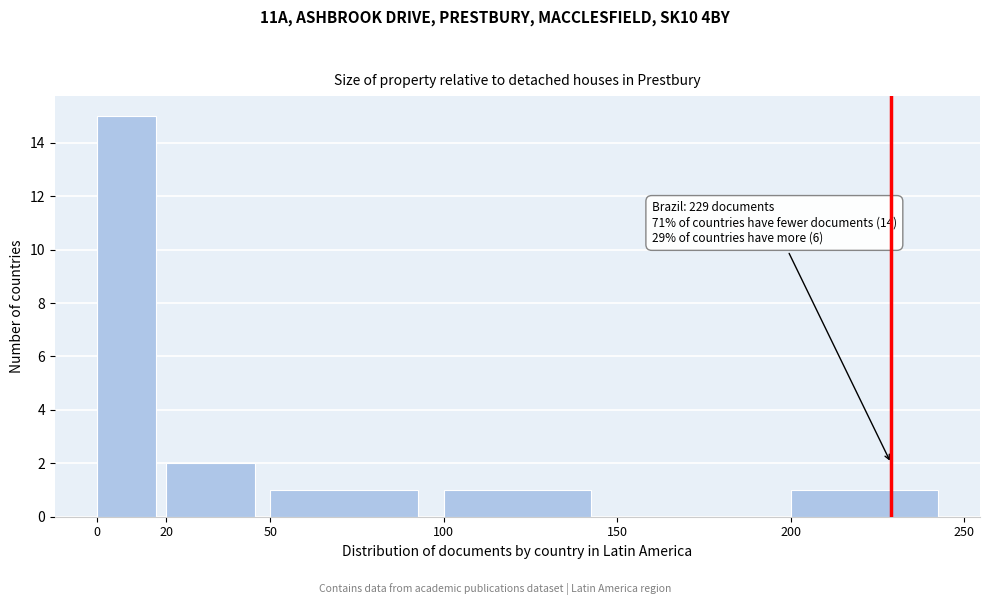

Which range on the x-axis has the tallest bar?

0 to 20